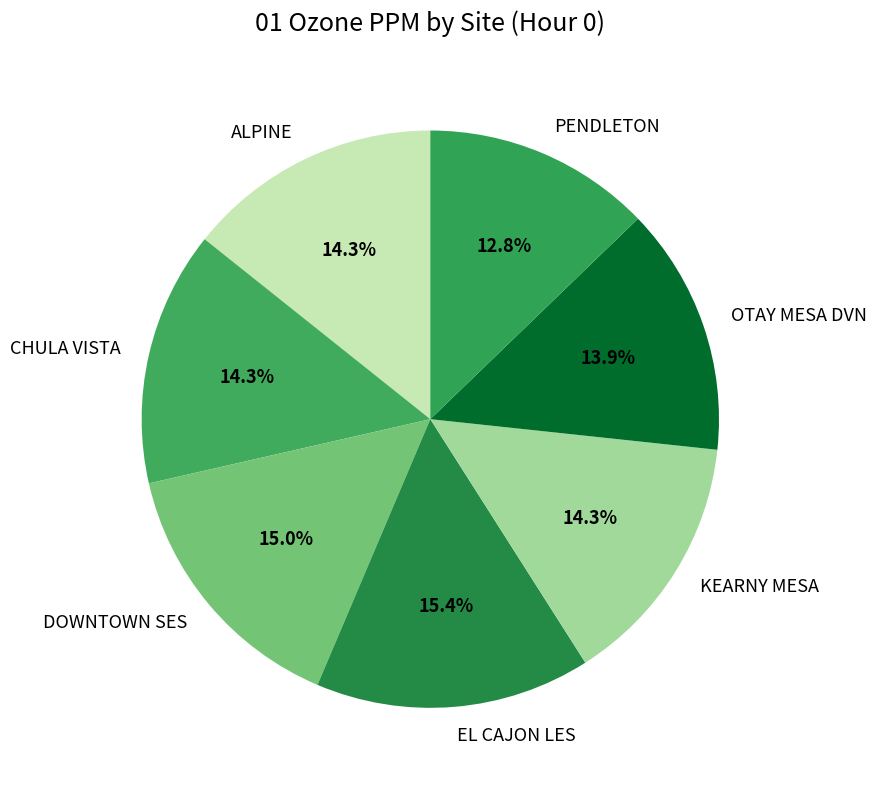

Between DOWNTOWN SES and CHULA VISTA, which is larger?

DOWNTOWN SES